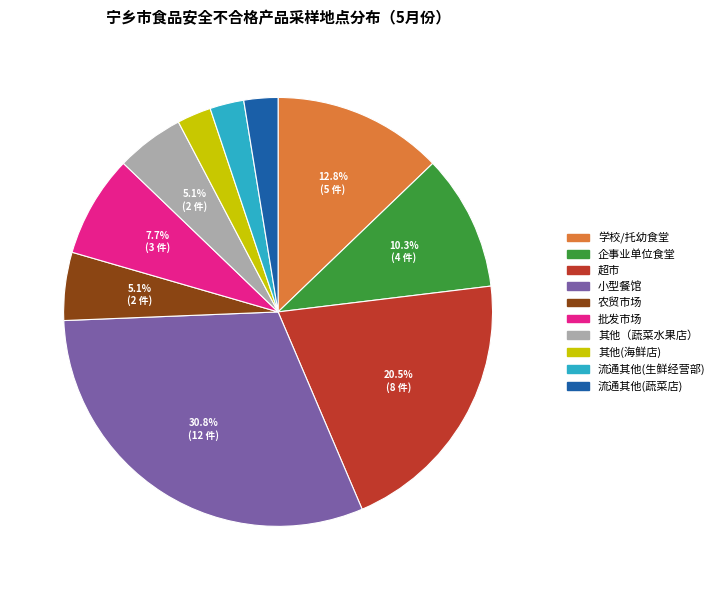

Between 农贸市场 and 批发市场, which is larger?

批发市场